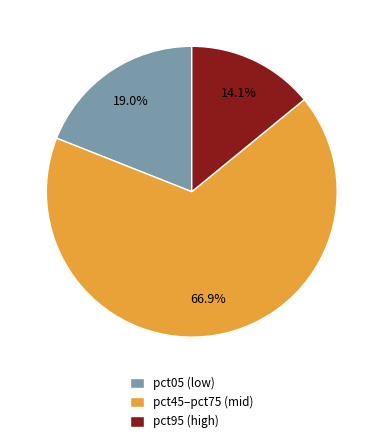

Which has a higher value, pct95 (high) or pct05 (low)?

pct05 (low)